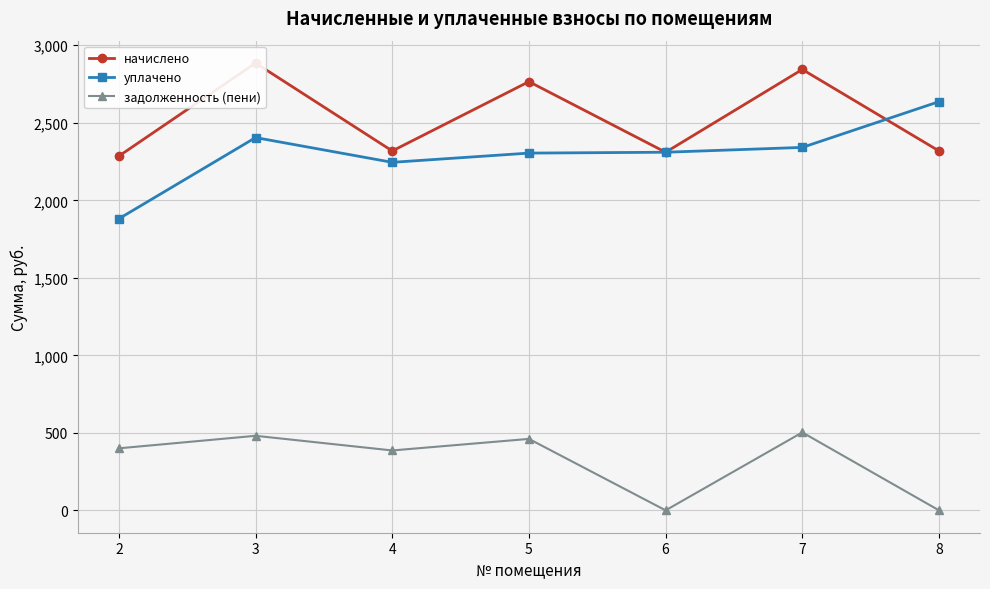

Reading left to right, transcribe all the data shown in this chart.

начислено: 2=2285.3	3=2885.6	4=2318.4	5=2765.5	6=2310.1	7=2844.2	8=2318.4
уплачено: 2=1881.2	3=2404.7	4=2245.0	5=2304.6	6=2310.1	7=2341.3	8=2636.5
задолженность (пени): 2=400.2	3=480.9	4=386.4	5=460.9	6=0.0	7=502.9	8=0.0